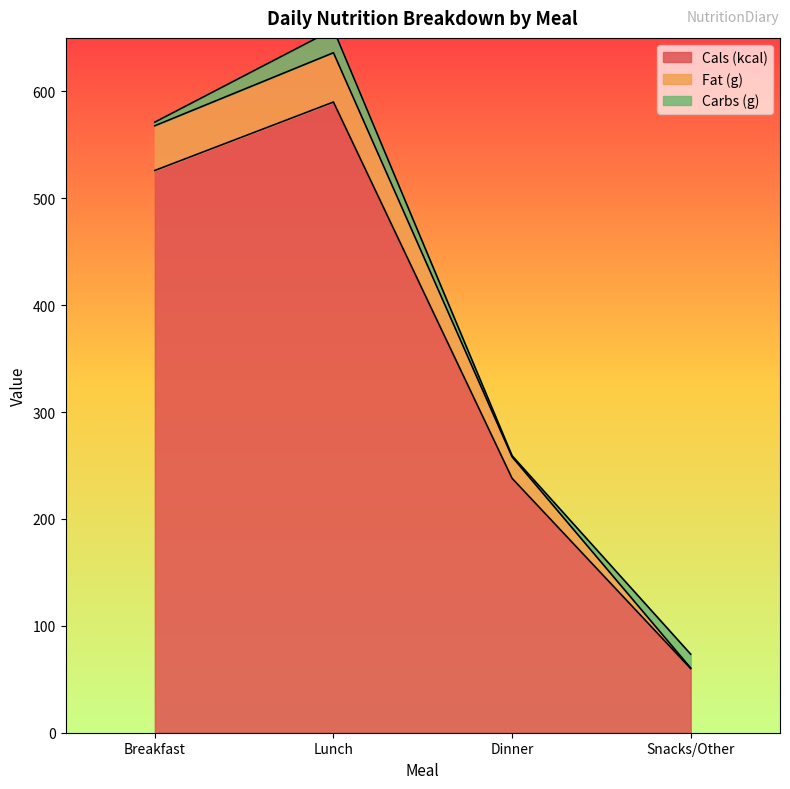

What is the sum of the Cals (kcal) values at Snacks/Other and Lunch?

650